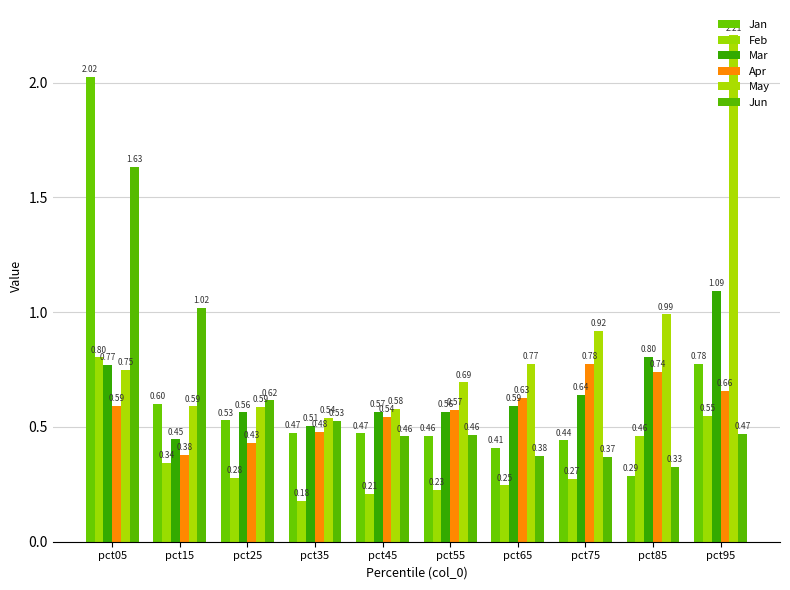

What are all the series names shown in the legend?

Jan, Feb, Mar, Apr, May, Jun